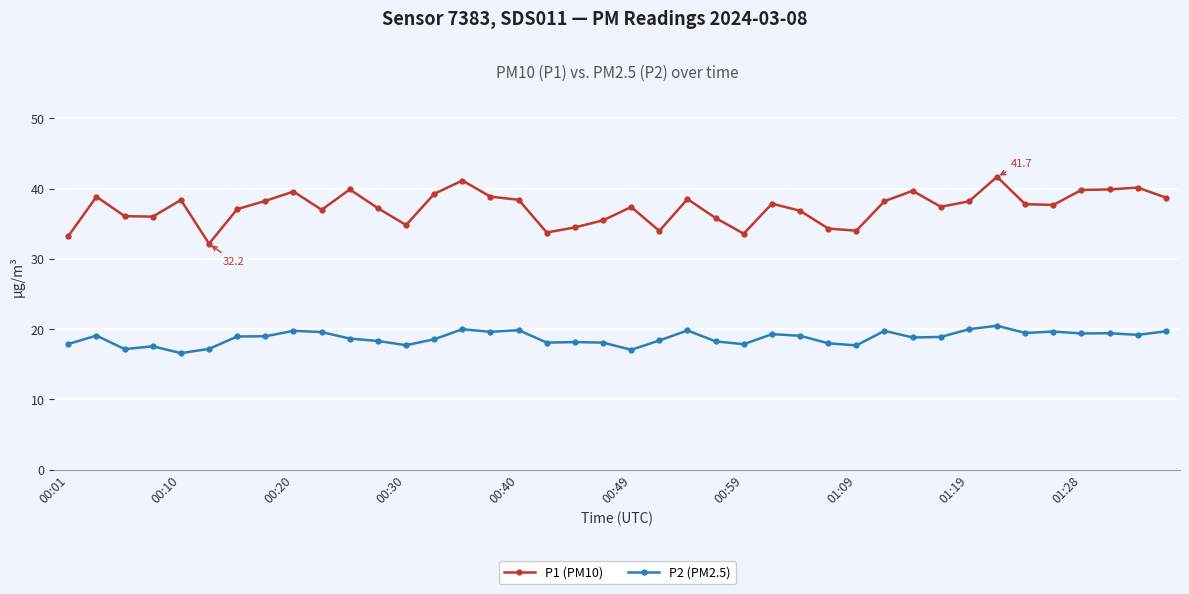

Which series has the largest total across all categories?

P1 (PM10)